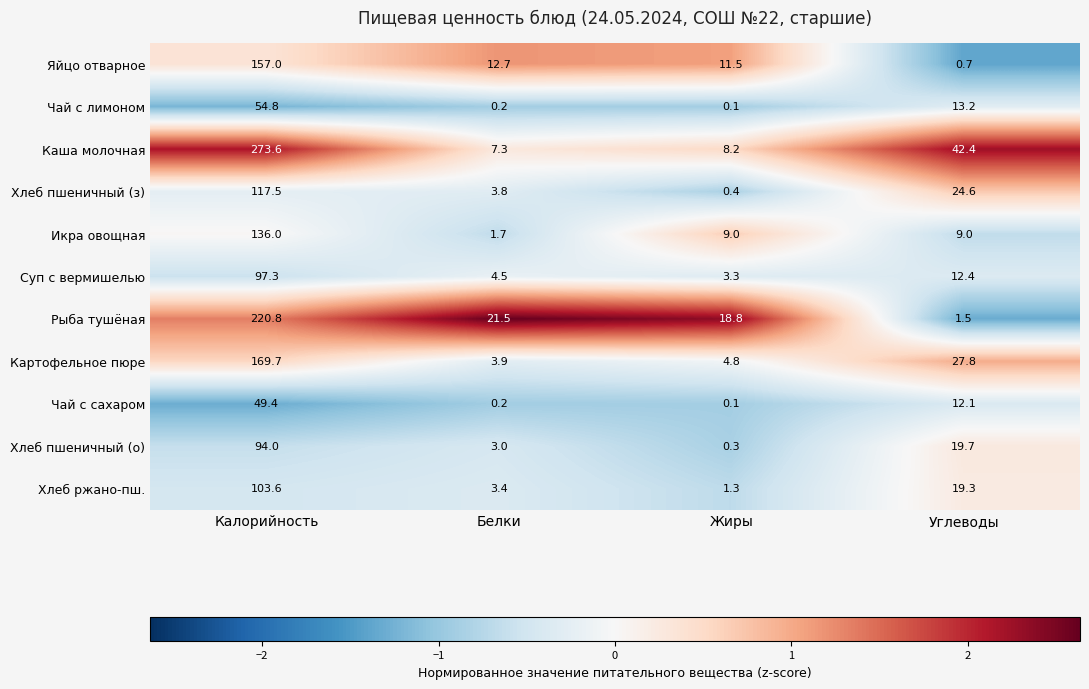

Which series changed the most between Калорийность and Жиры?

Каша молочная